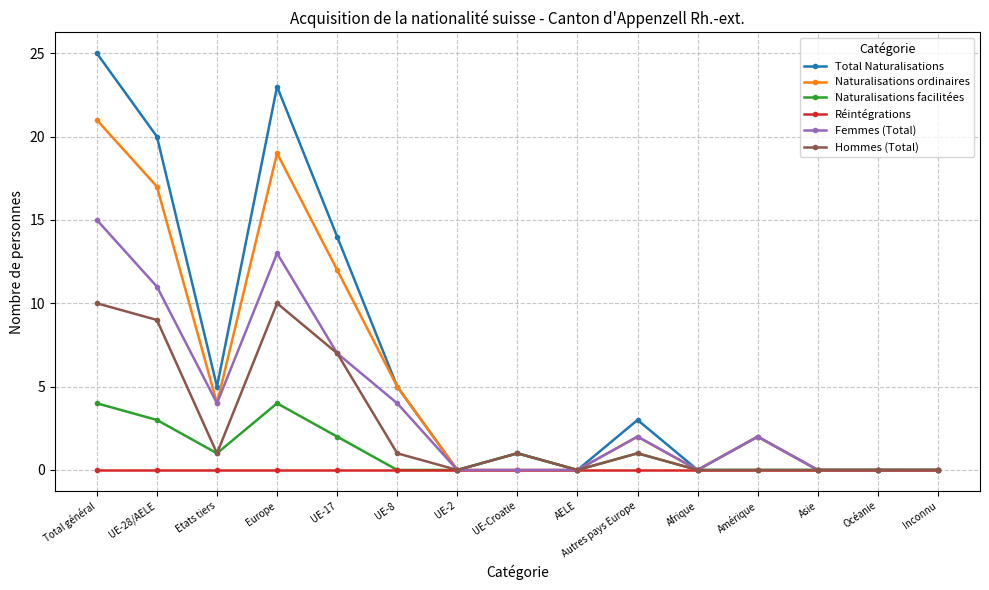

Which category has the highest value in the Femmes (Total) series?

Total général